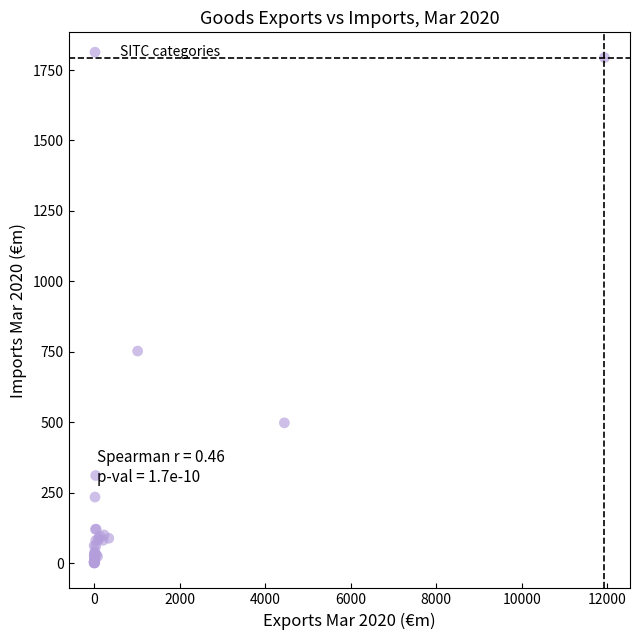

What Y value in the scatter plot is closest to 897?

752.6